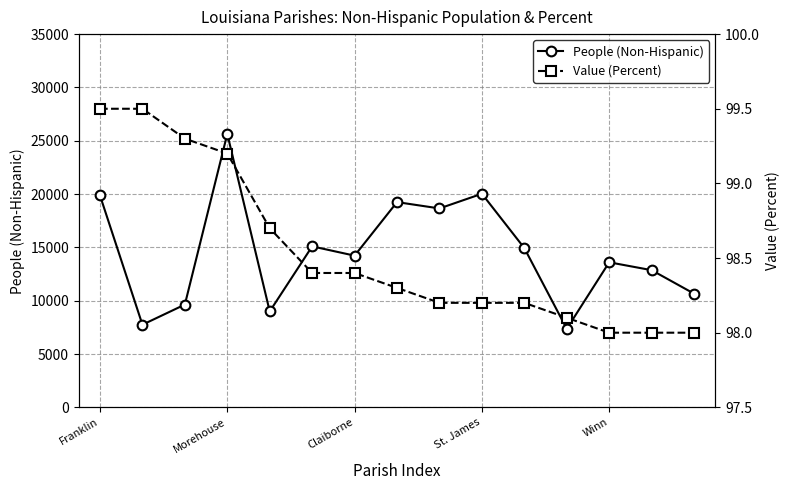

The Value (Percent) series shows 98.0 at 13. True or false?

True